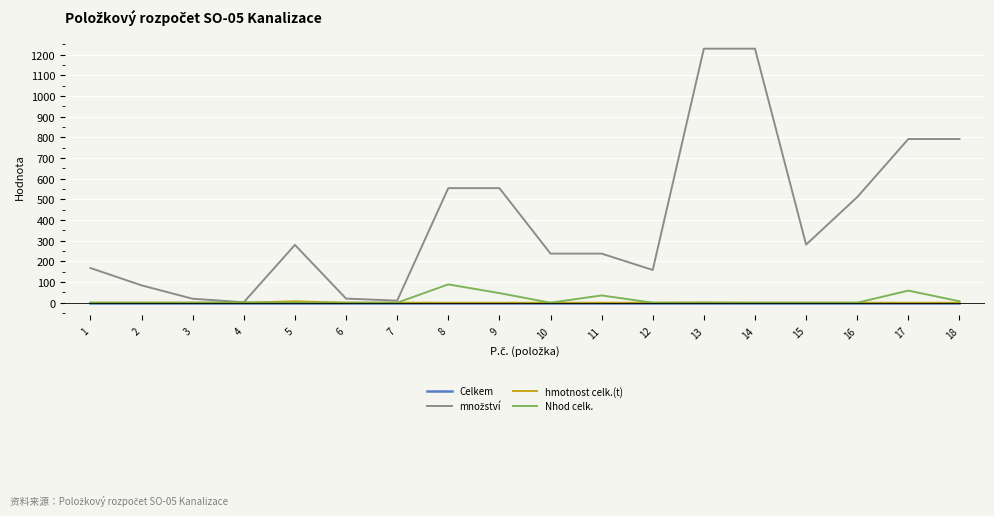

How many lines are shown in the chart?

4